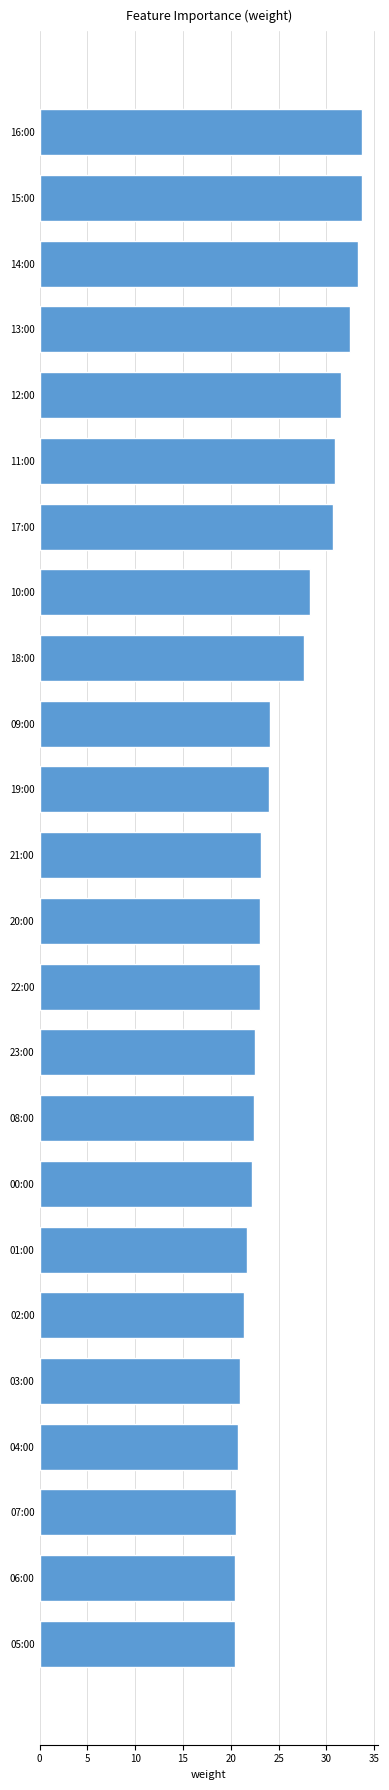

How many bars are there in total?

24